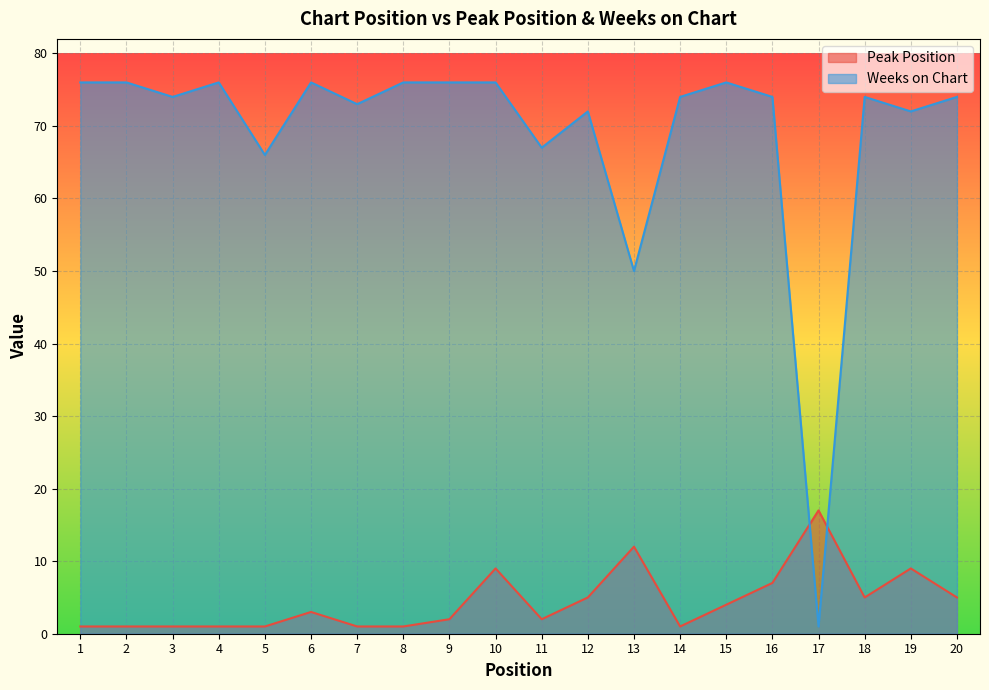

Which series has the widest spread of values?

Weeks on Chart